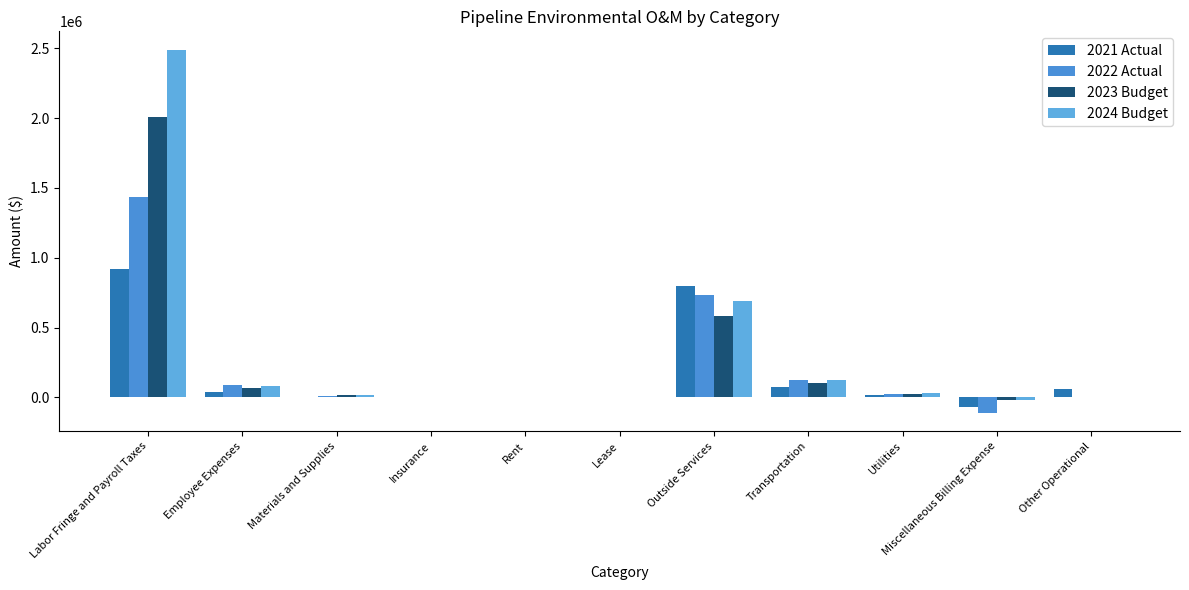

What is the sum of all 2023 Budget values?

2785336.2